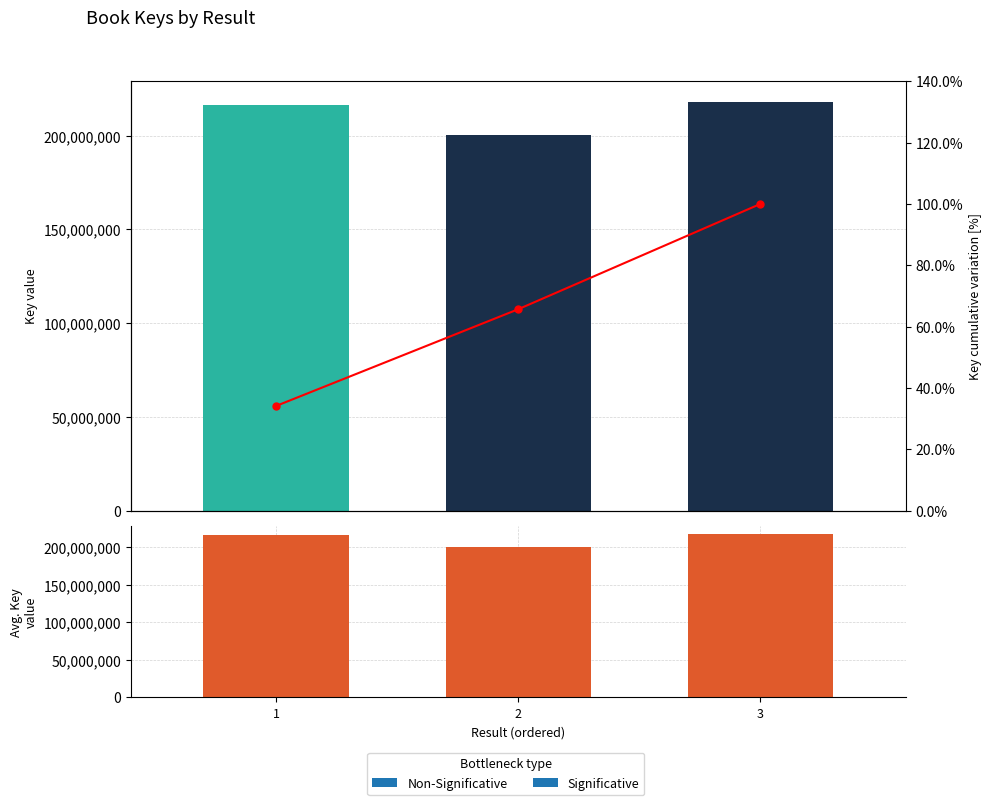

Reading left to right, transcribe all the data shown in this chart.

Cumulative %: 1=34.1	2=65.7	3=100.0
Avg. Key value: 1=216563896.0	2=200344903.0	3=218096807.0